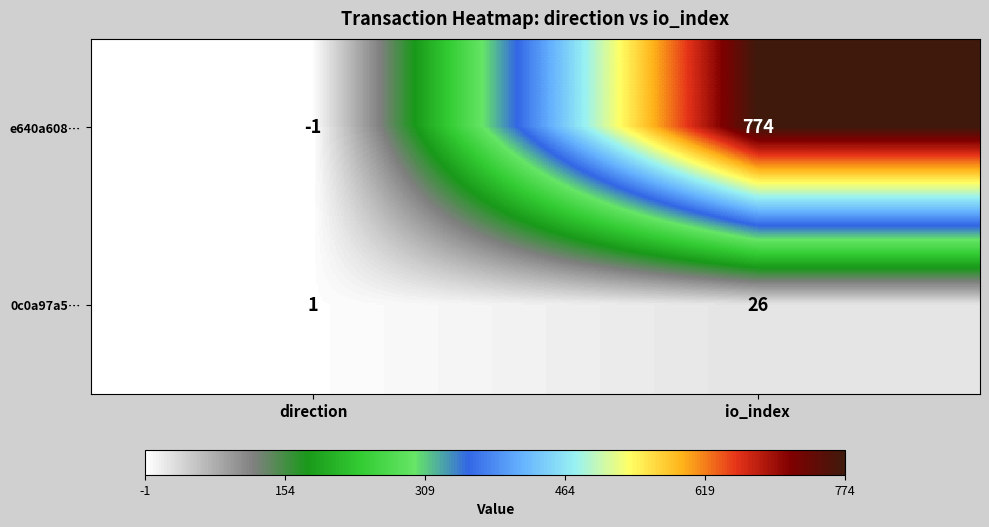

Read the 0c0a97a5… value at io_index, to the nearest 5.

25